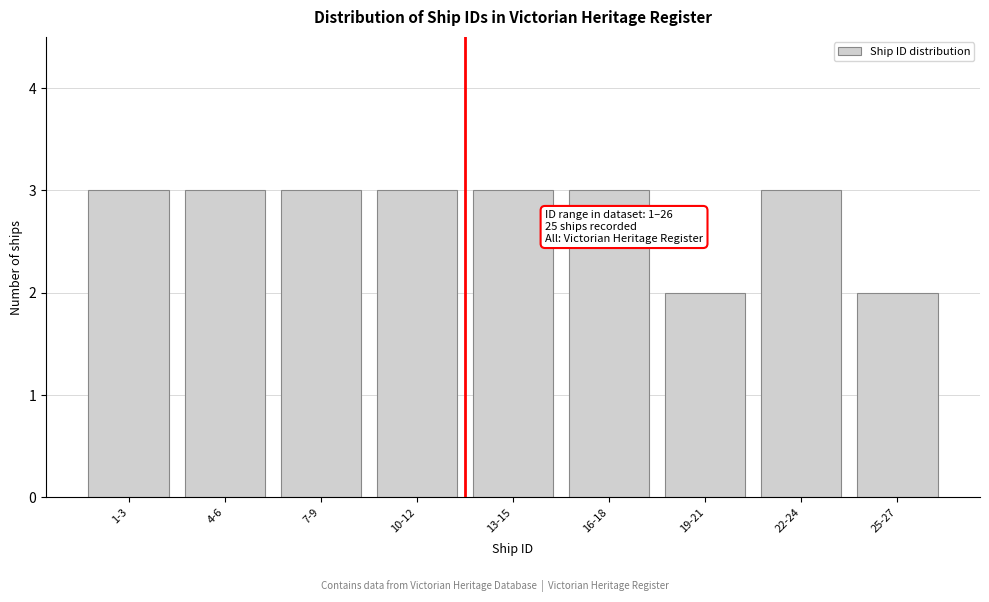

Reading left to right, what are all the values shown in this chart?

3	3	3	3	3	3	2	3	2